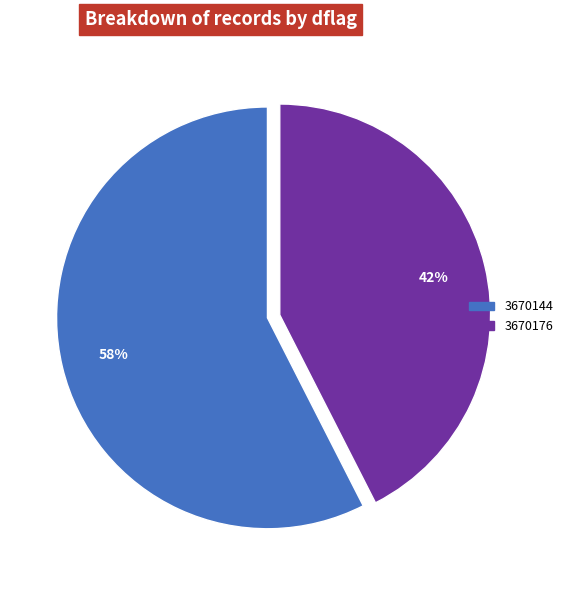

Between 3670144 and 3670176, which is larger?

3670144